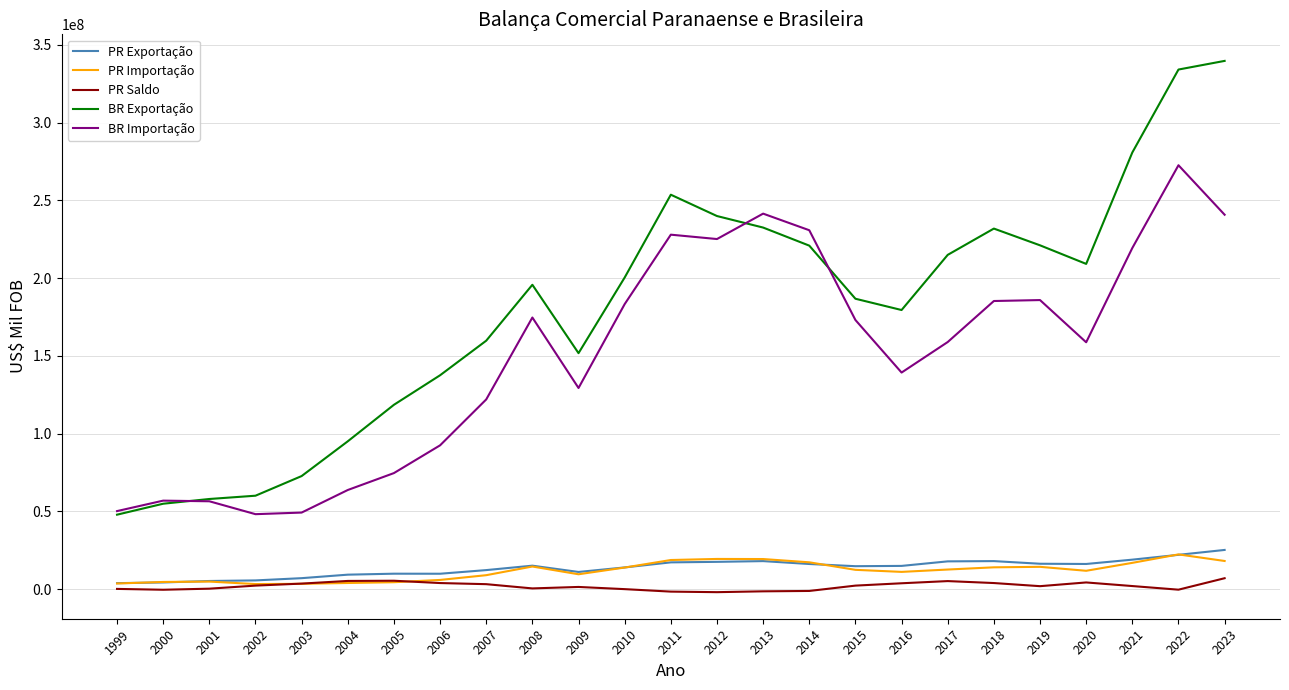

True or false: BR Exportação and PR Saldo cross at least once.

False